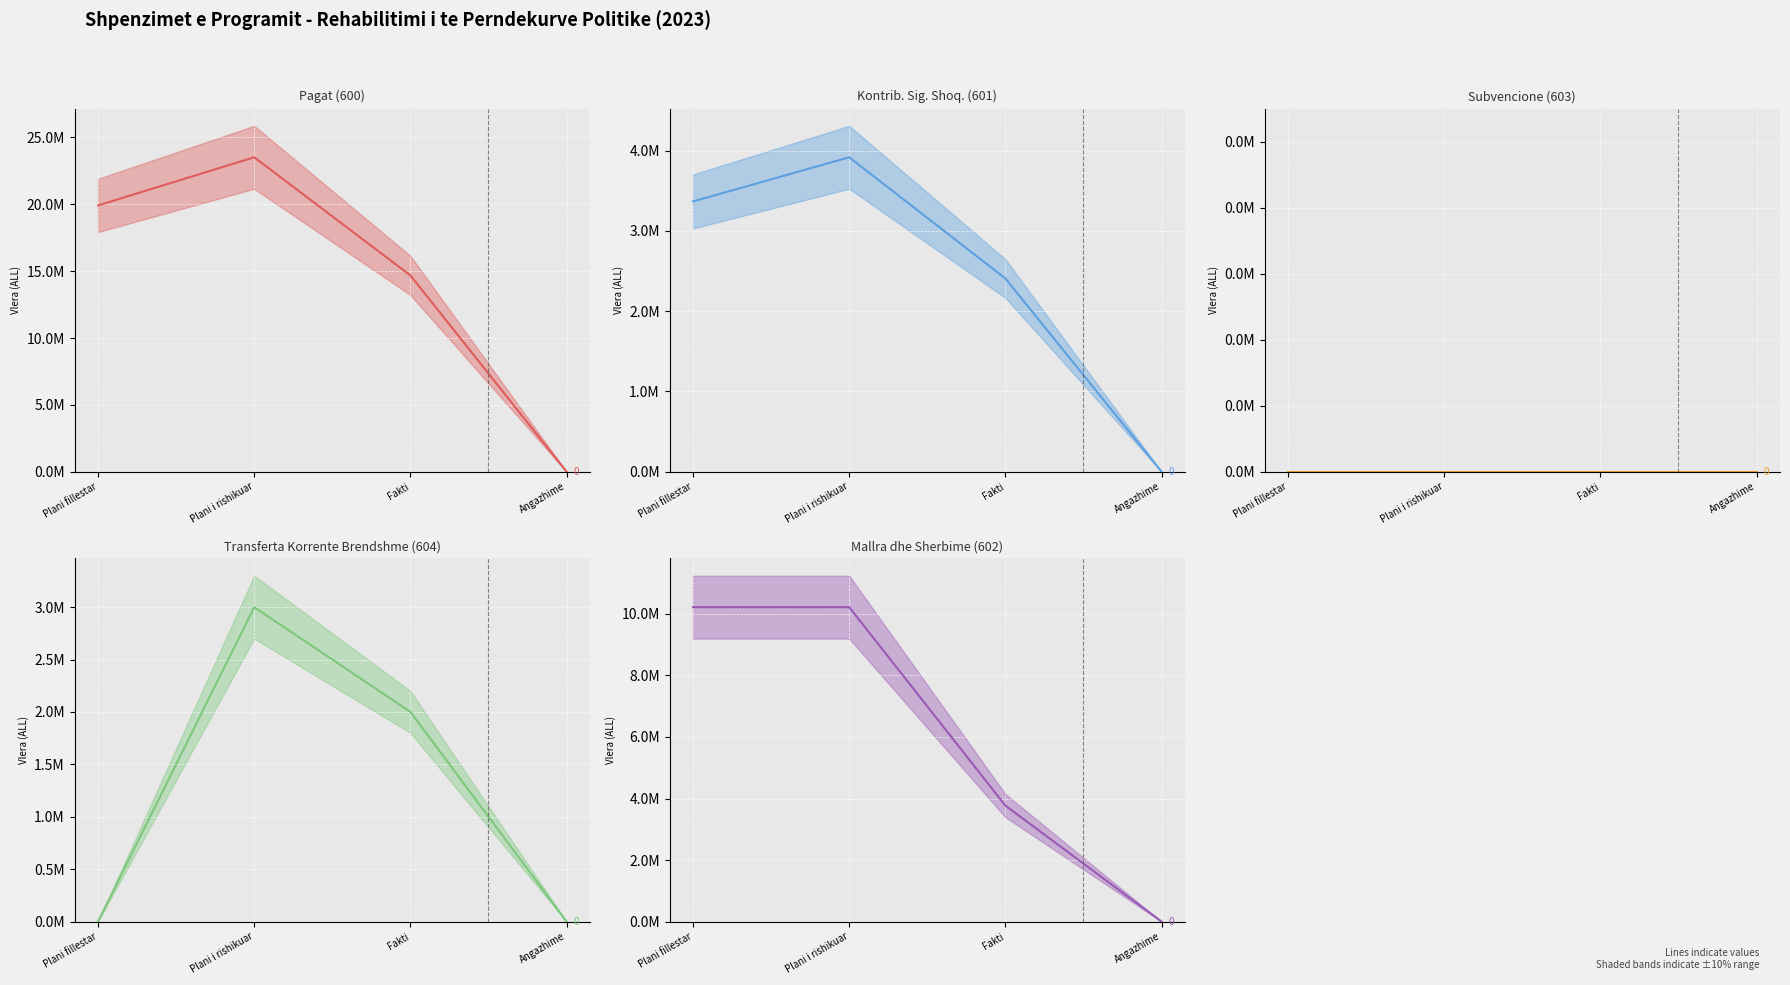

Reading right to left, transcribe all the data shown in this chart.

Pagat (600): 0	14681389	23514000	19914000
Kontrib. Sig. Shoq. (601): 0	2407301	3917000	3367000
Subvencione (603): 0	0	0	0
Transferta Korrente Brendshme (604): 0	2001300	3000000	0
Mallra dhe Sherbime (602): 0	3770599	10219000	10219000